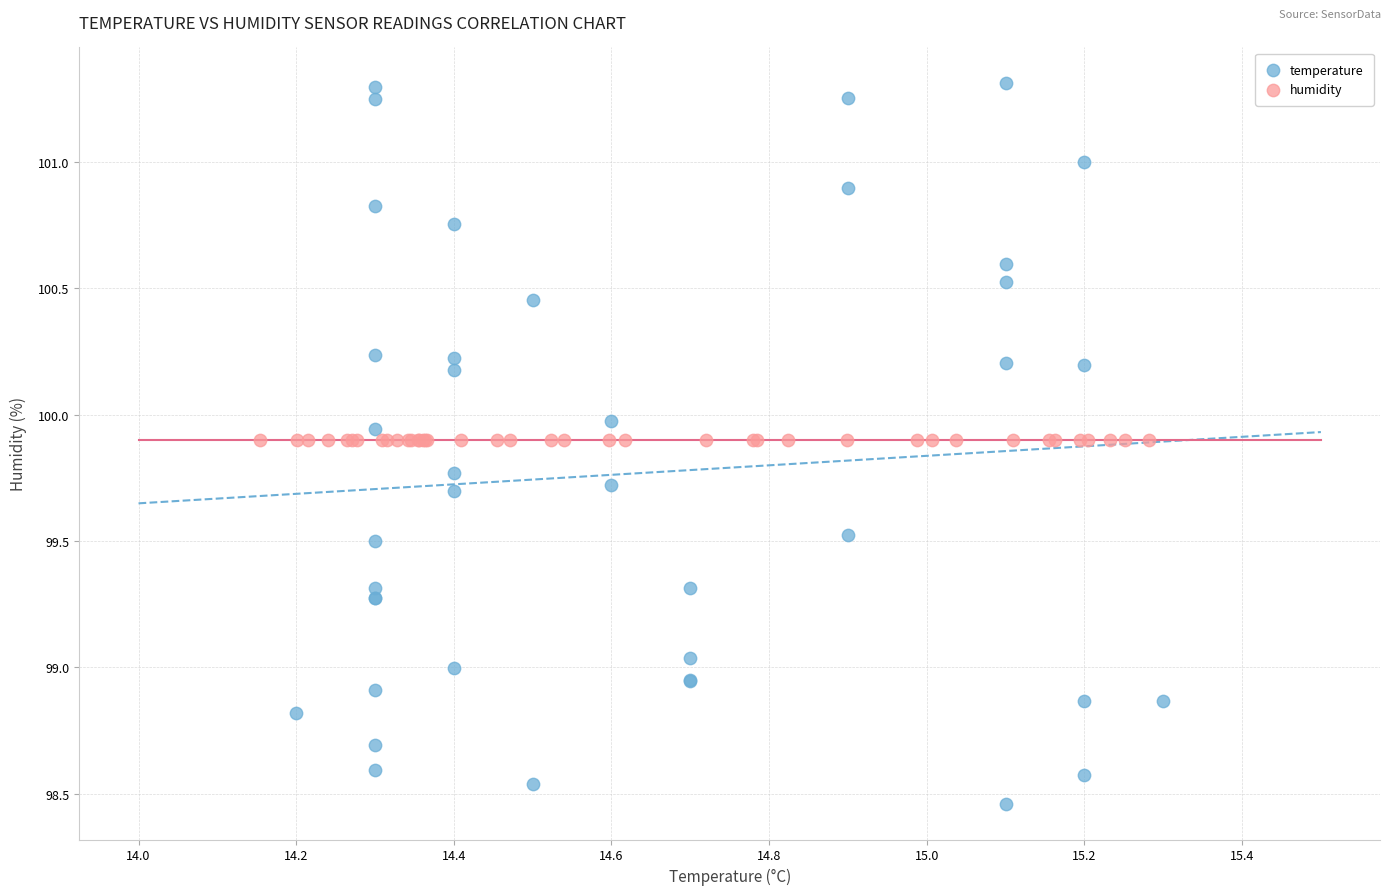

Which series contains the lowest Y value?

temperature